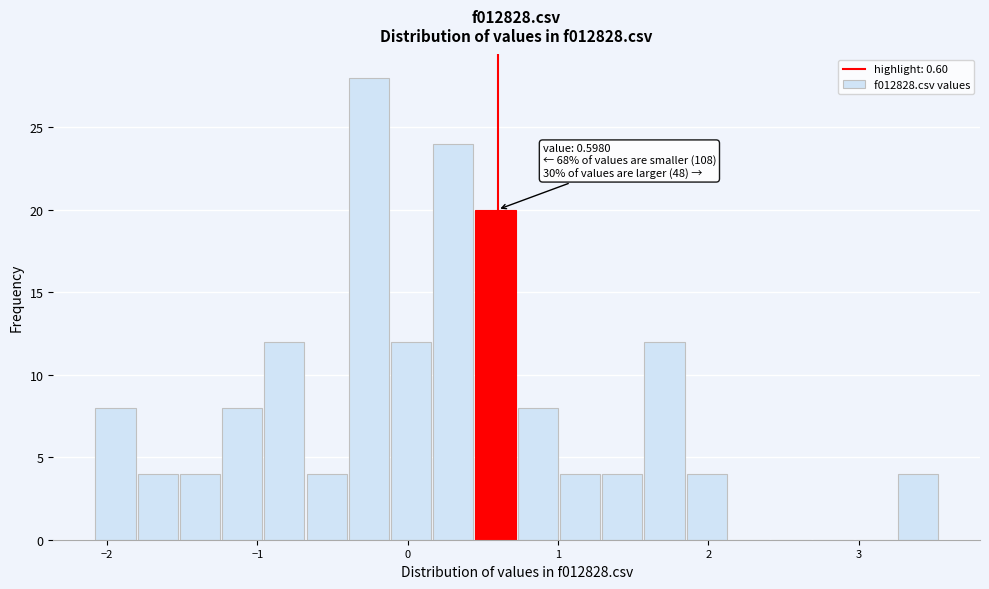

Read against the x-axis, roughly where is the centre of the tallest bar?

-0.3